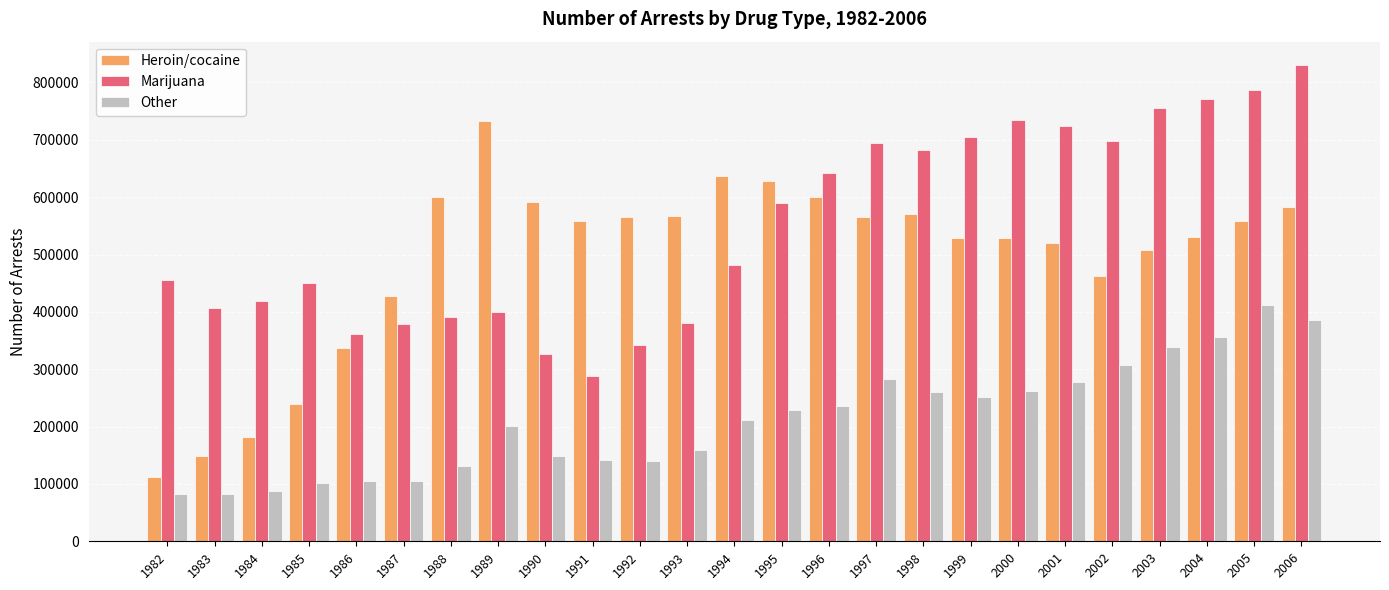

Which series has the largest total across all categories?

Marijuana